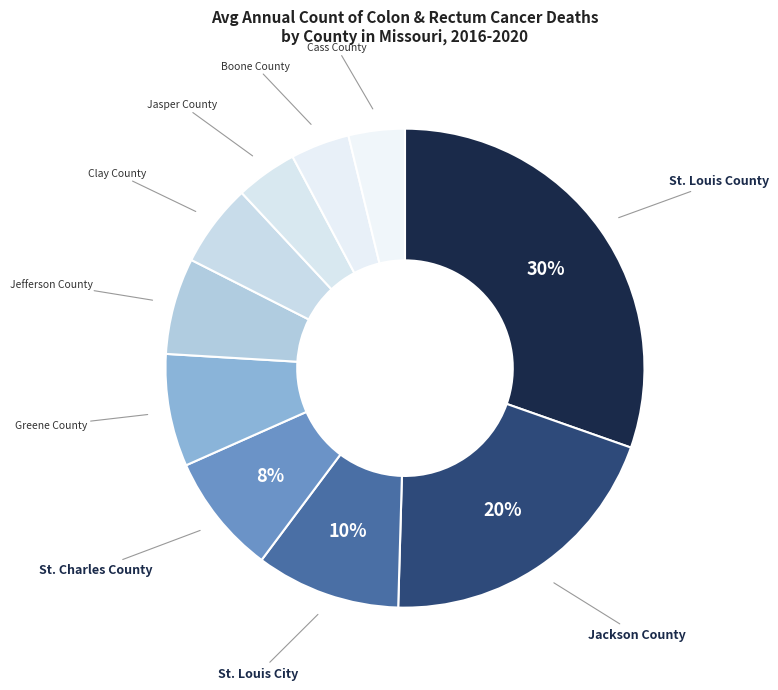

Is there any slice that represents more than half of the pie?

No